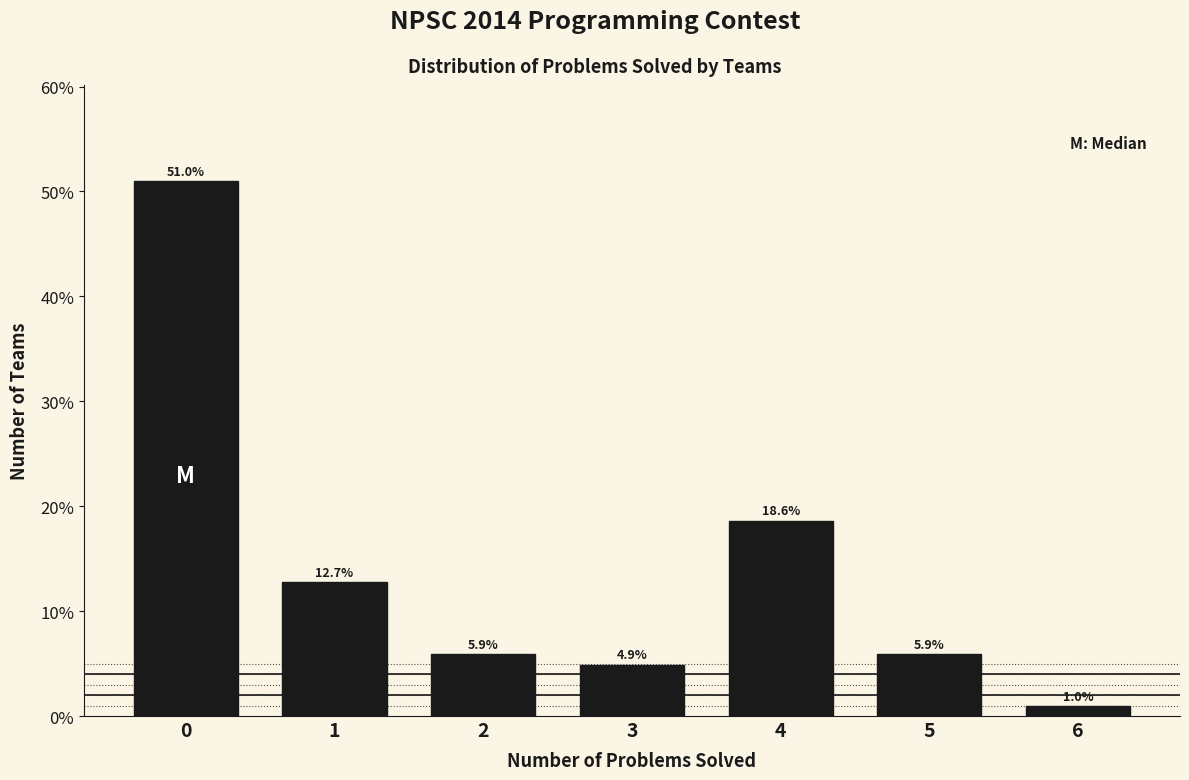

Reading left to right, list every bar in this chart as the range it spans on the x-axis followed by its height.

-0.5 to 0.5: 51.0
0.5 to 1.5: 12.7
1.5 to 2.5: 5.9
2.5 to 3.5: 4.9
3.5 to 4.5: 18.6
4.5 to 5.5: 5.9
5.5 to 6.5: 1.0